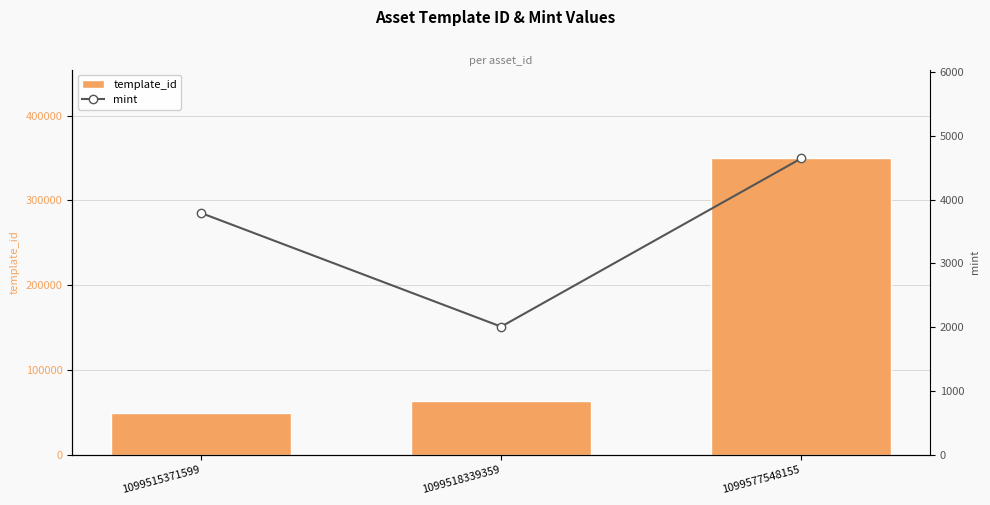

Rank the categories by template_id value from highest to lowest.

1099577548155, 1099518339359, 1099515371599